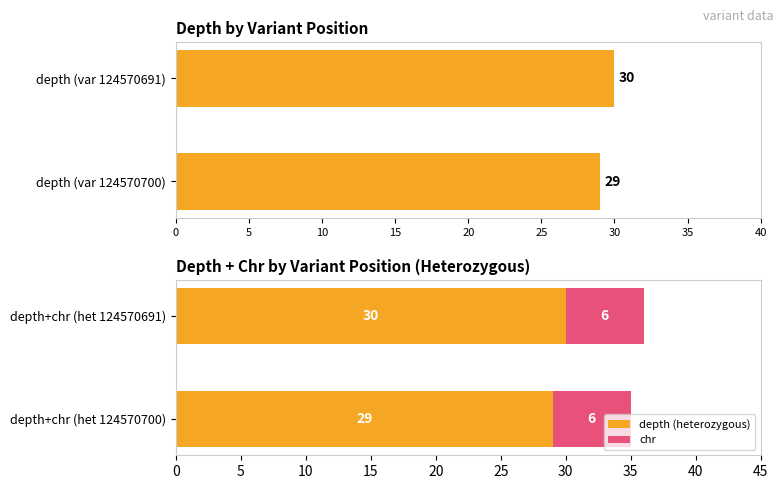

Which series has the largest total across all categories?

depth